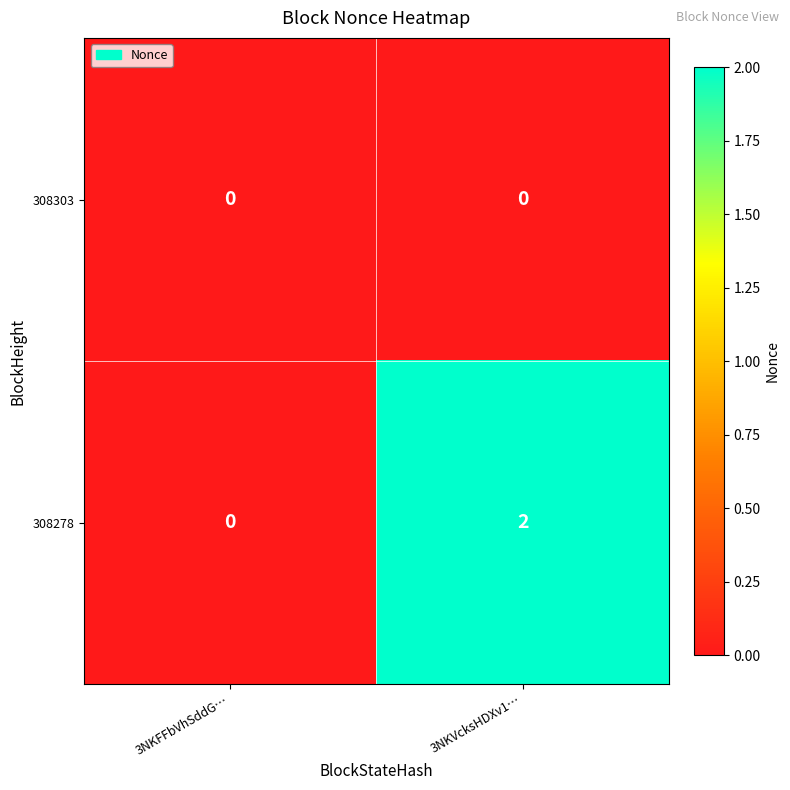

Which label corresponds to the largest value in the chart?

3NKVcksHDXv1…